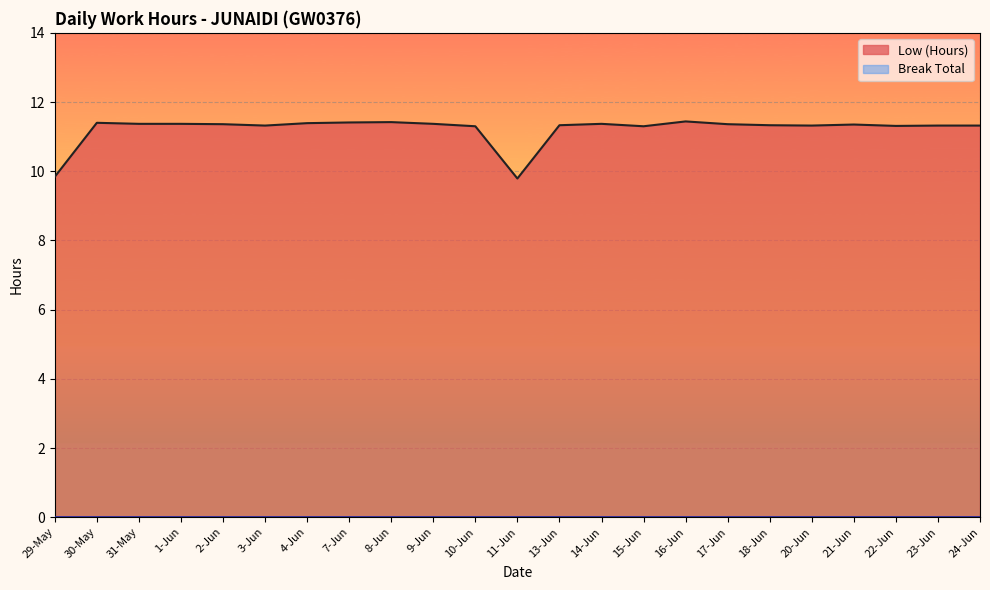

Where does the data first go above 11?

30-May